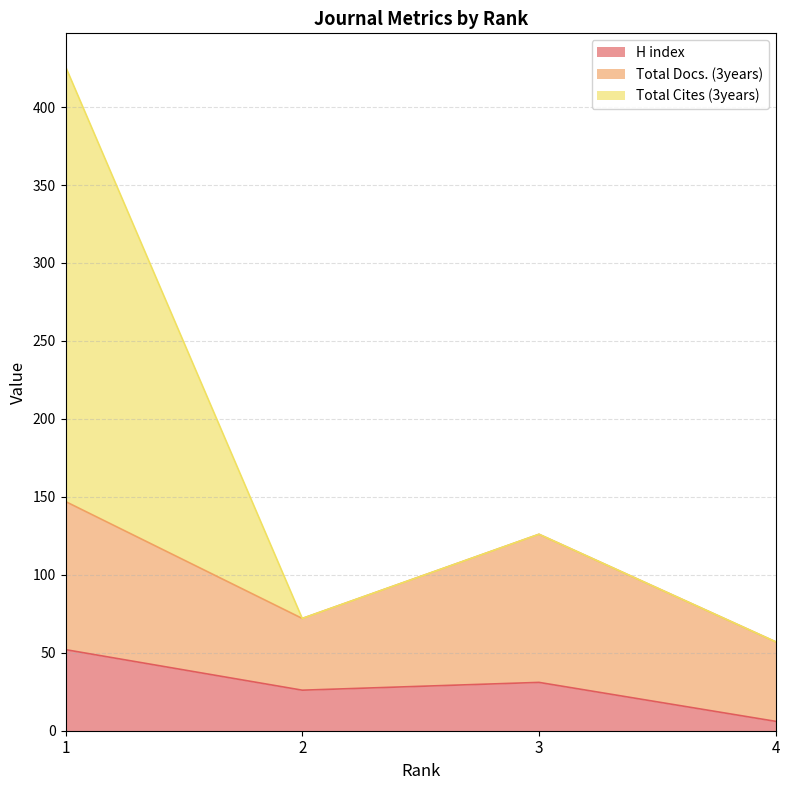

What is the difference between the maximum and minimum values in the H index series?

46